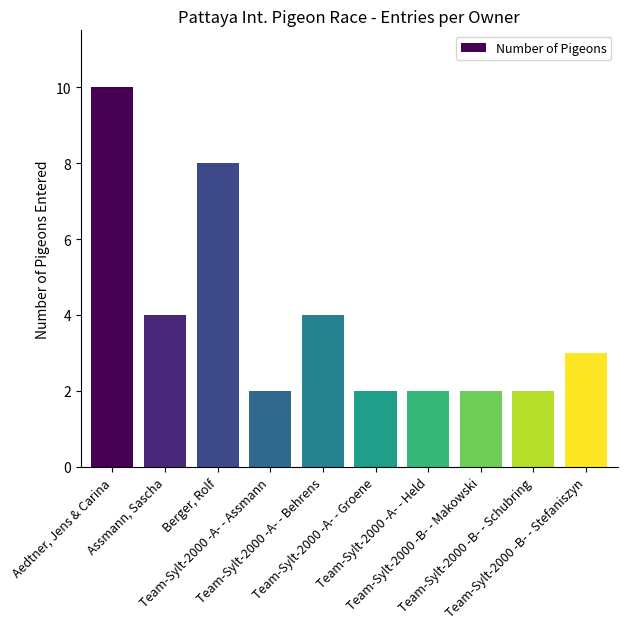

Does the chart contain any negative values?

No